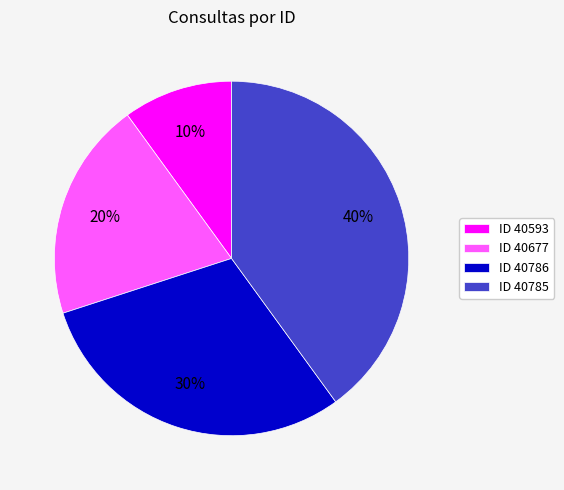

True or false: ID 40593 accounts for 1% of the total.

False